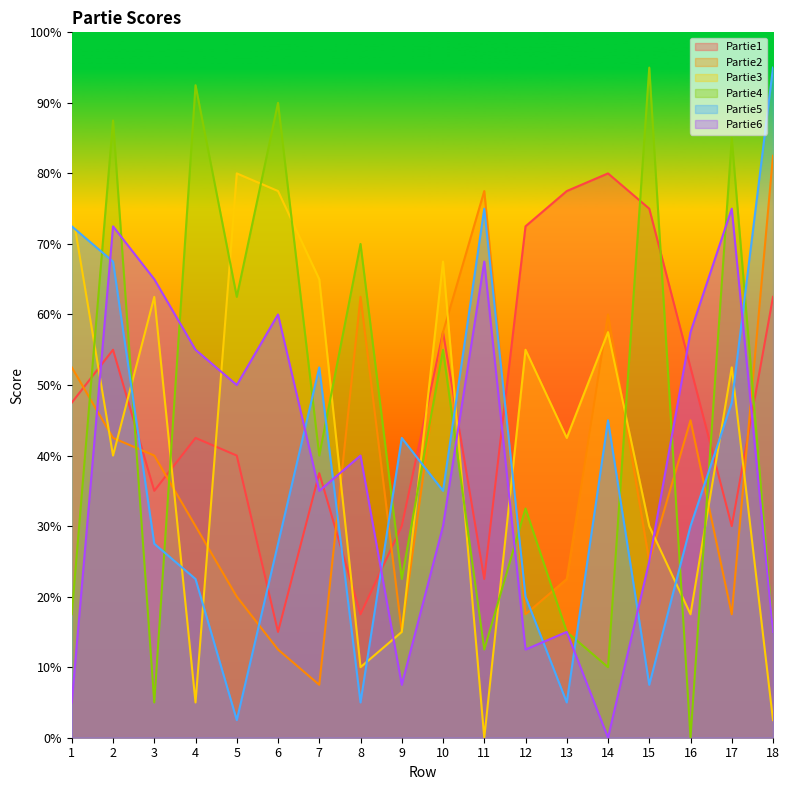

What is the value of the Partie4 point at the 2nd from the left?

87.5